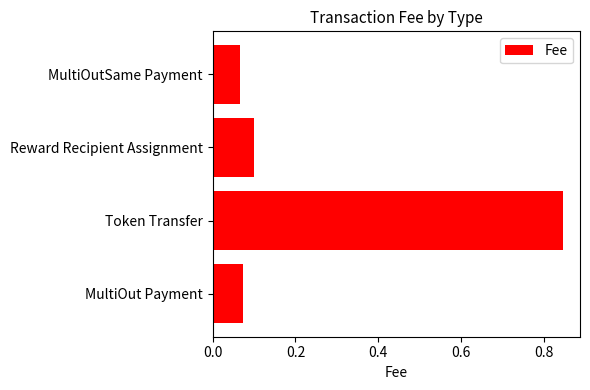

Which label corresponds to the largest value in the chart?

Token Transfer